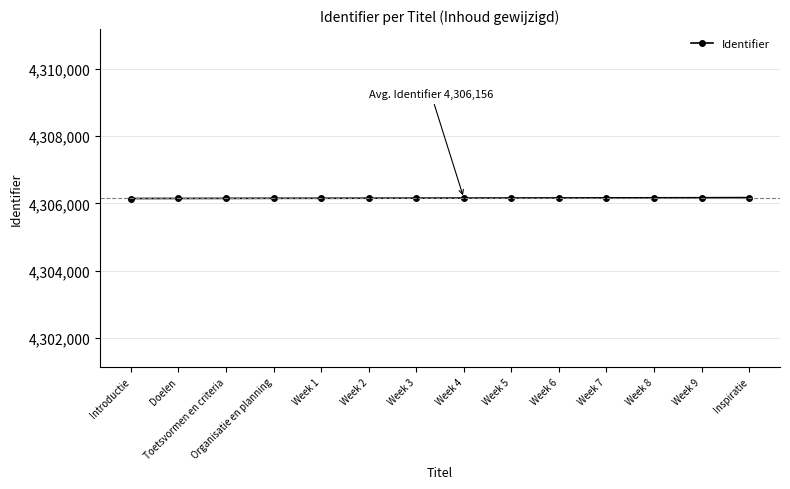

Does the chart have visible grid lines?

Yes